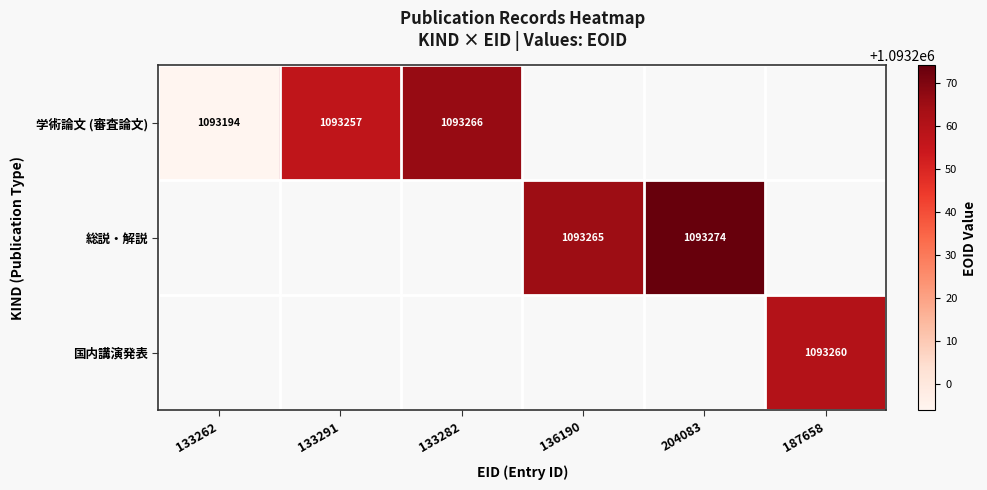

Is it true that 総説・解説 equals 756532 at 204083?

False